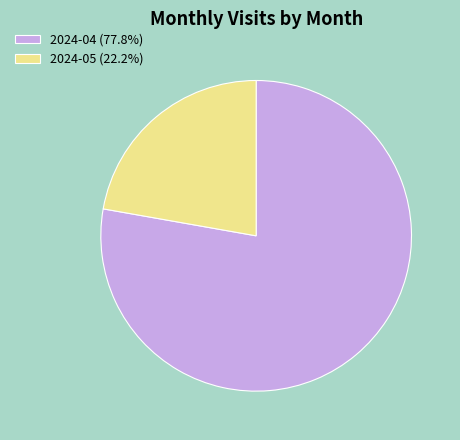

Does any single category account for the majority?

Yes